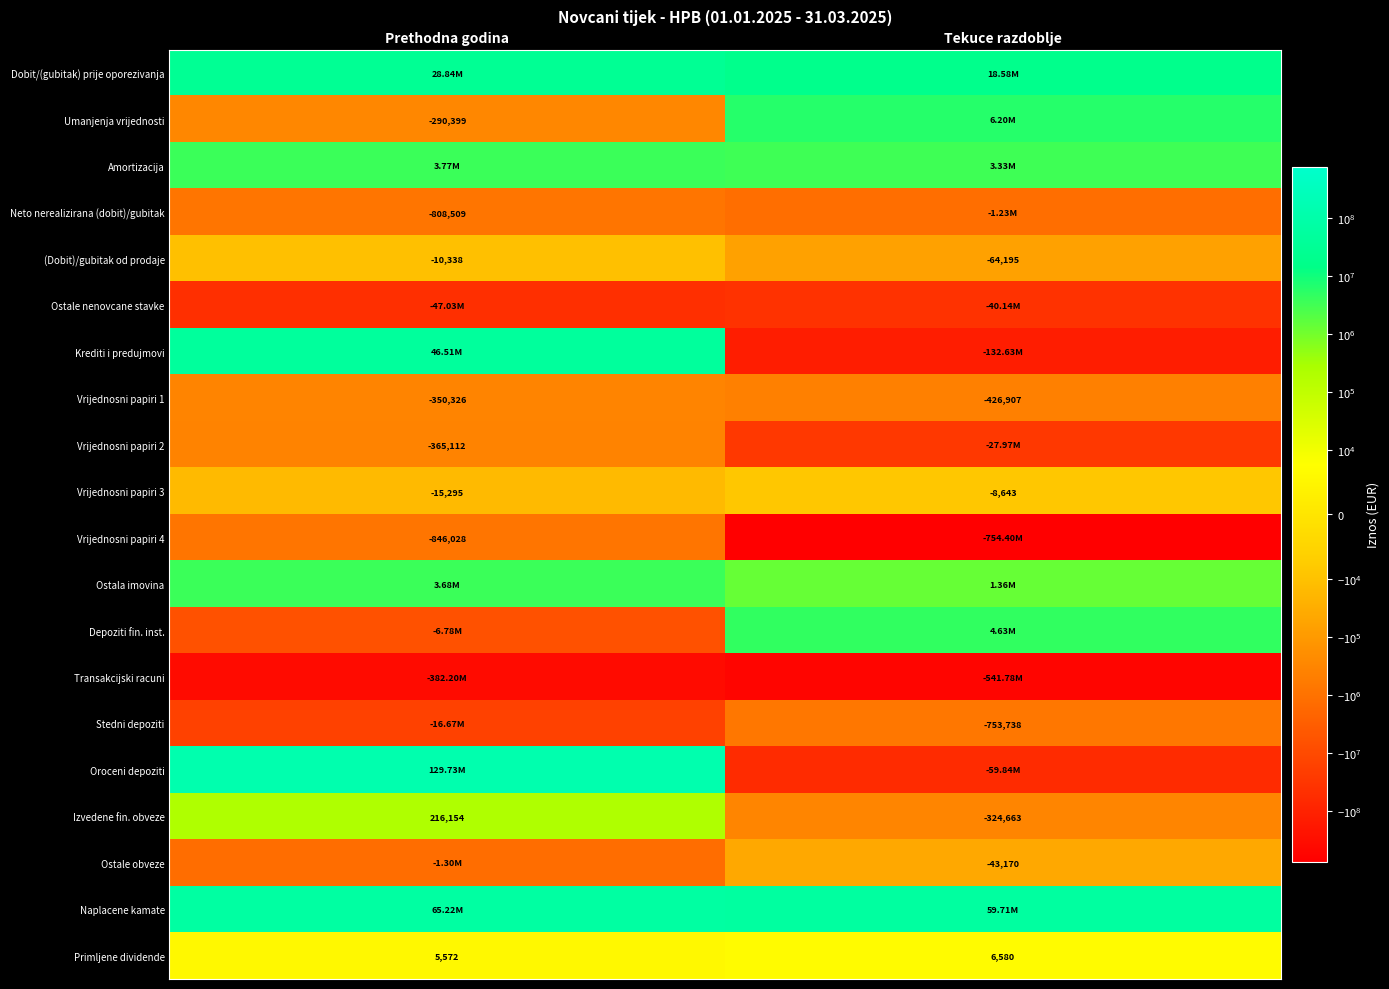

The value of Primljene dividende at Tekuce razdoblje is 6580. True or false?

True